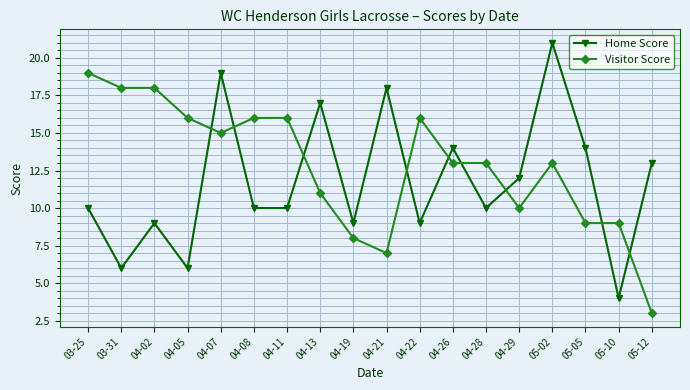

True or false: Home Score and Visitor Score intersect in this chart.

True